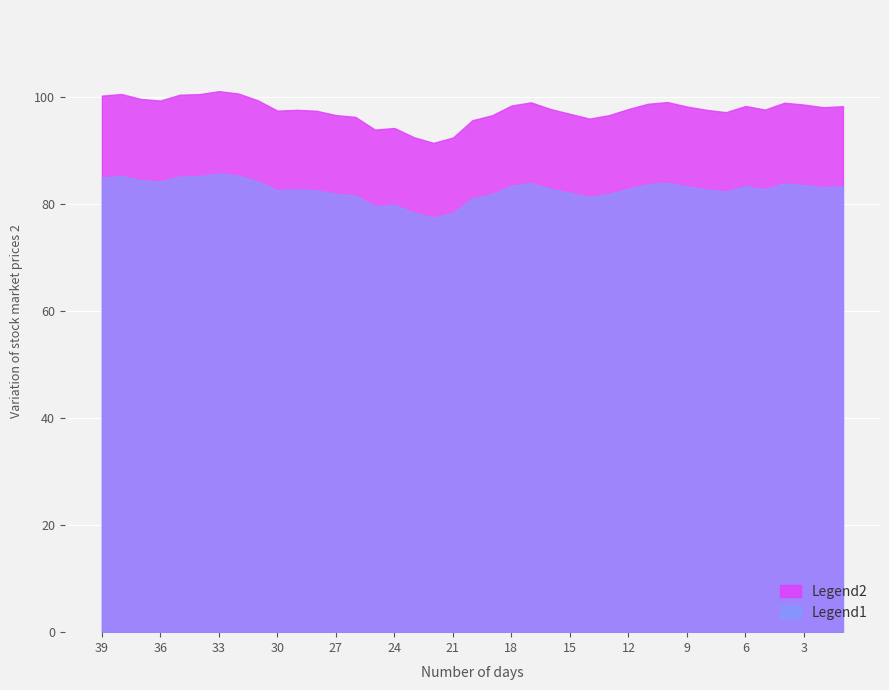

What is the maximum value shown in the chart?

101.1